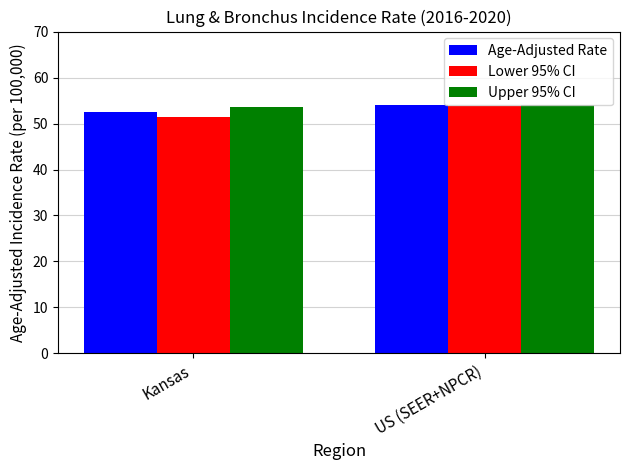

True or false: Upper 95% CI has a value of 54.1 at US (SEER+NPCR).

True